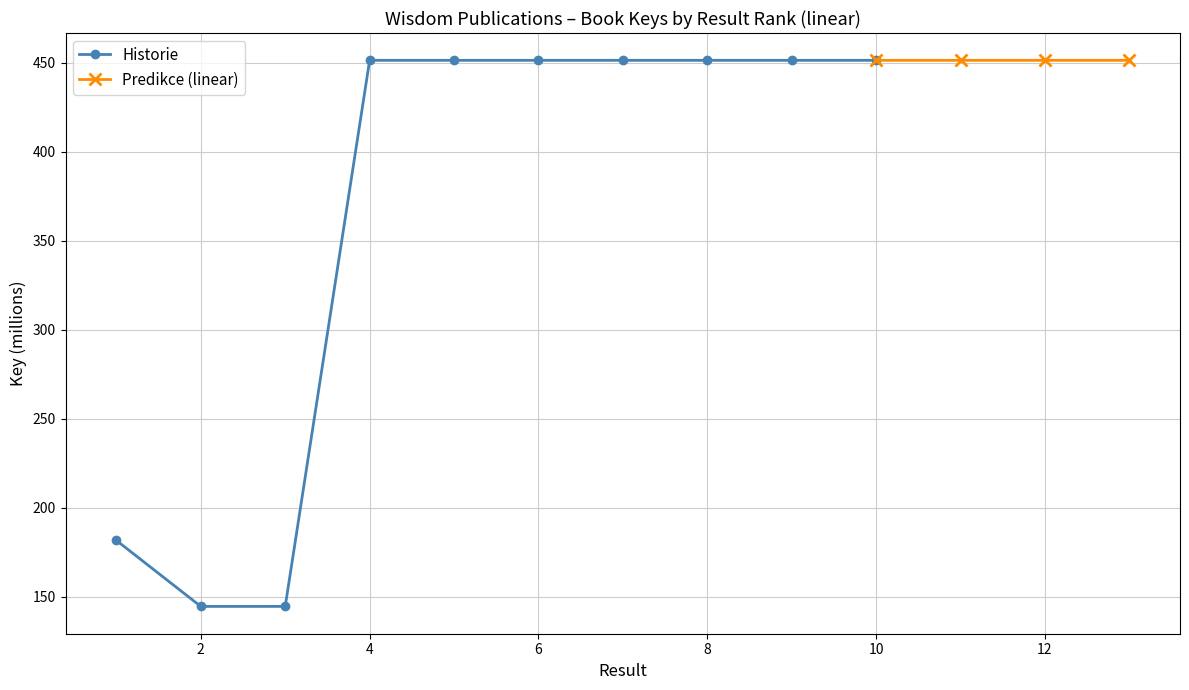

Between 2 and 10, which is larger?

10